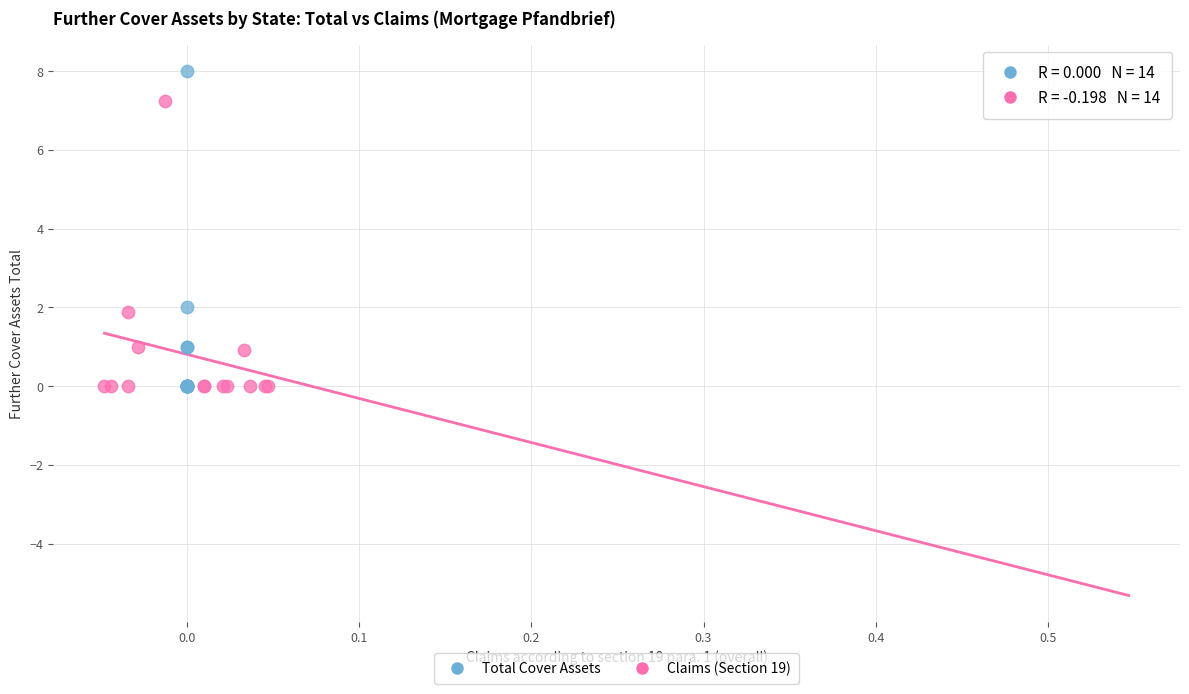

Which series has the widest spread of Y values?

Total Cover Assets